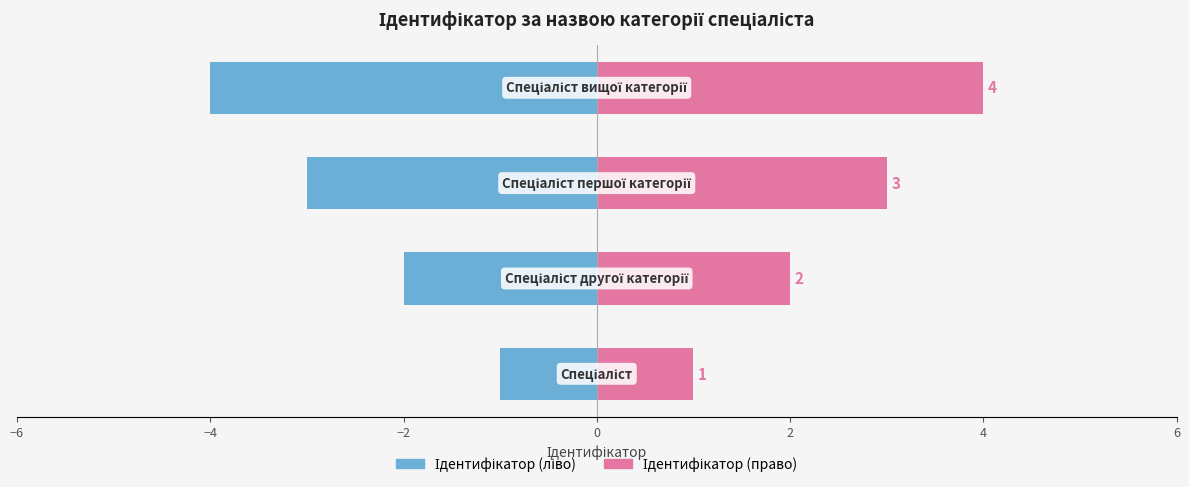

At how many categories does at least one series exceed 0?

4